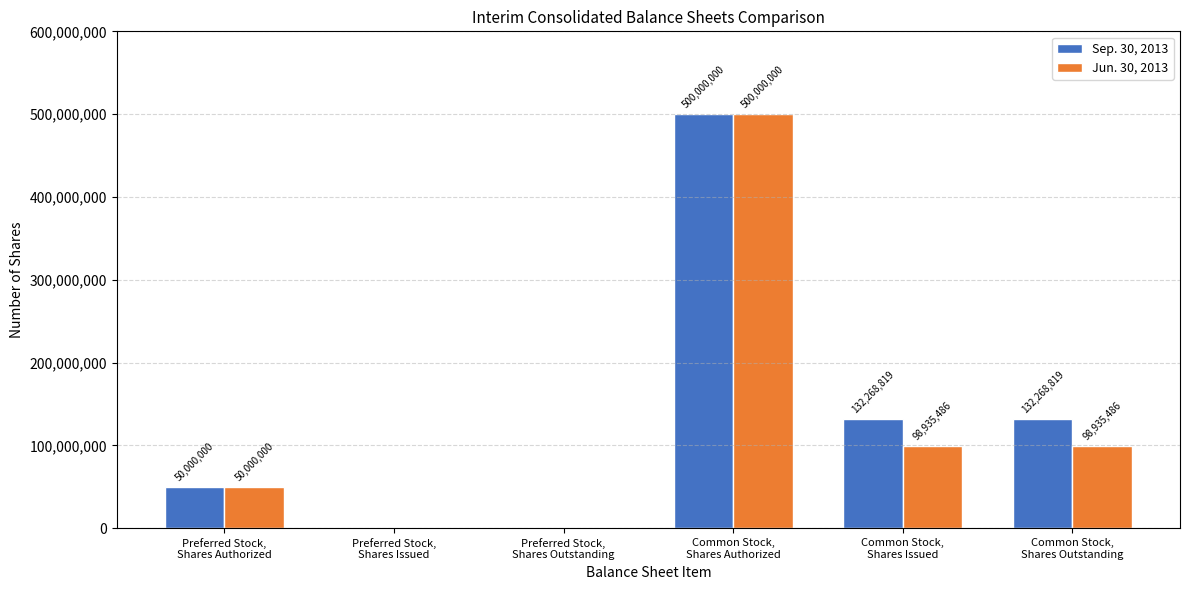

Which series has the largest total across all categories?

Sep. 30, 2013